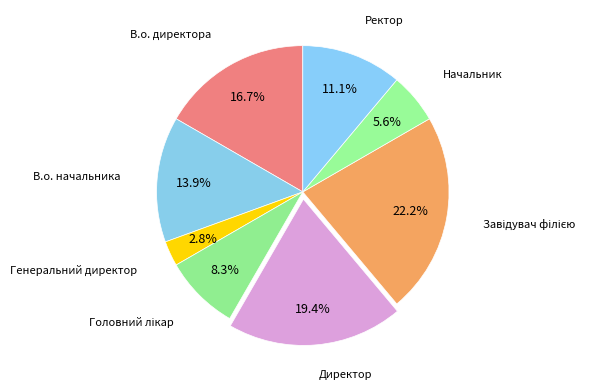

Do Директор and В.о. начальника together represent more than half of the pie?

No